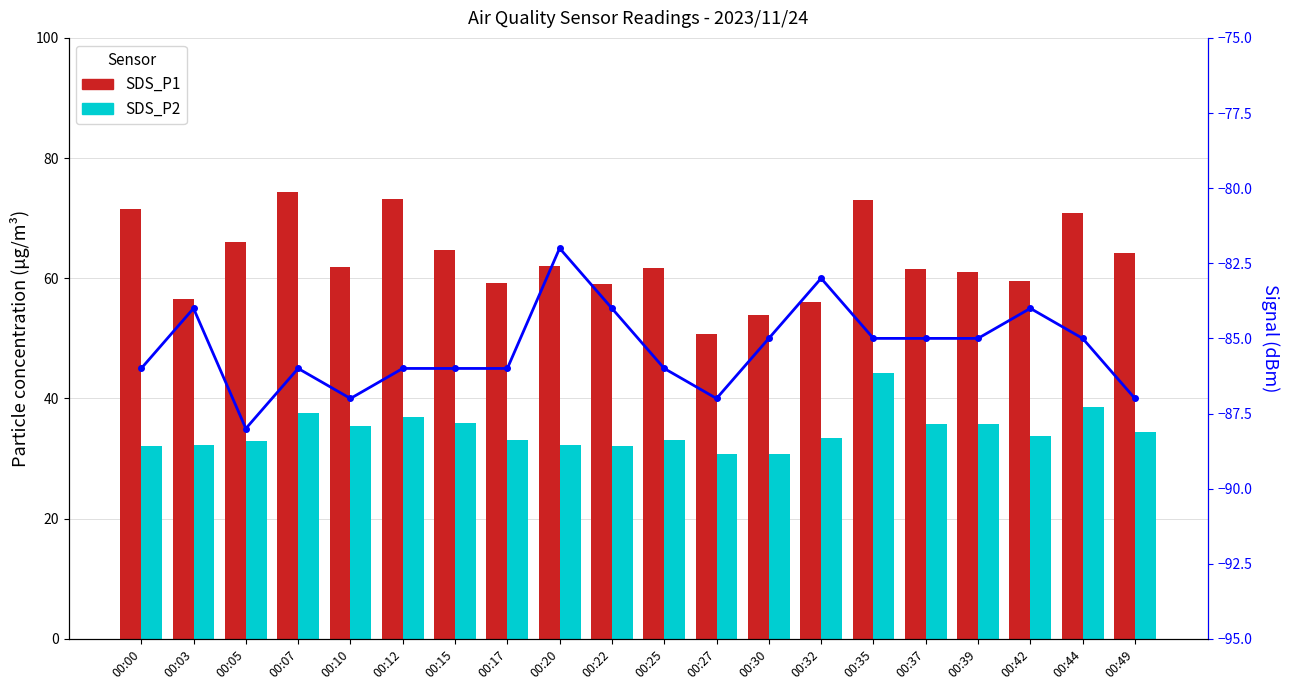

What is the difference between the SDS_P2 values at 00:07 and 00:39?

1.7